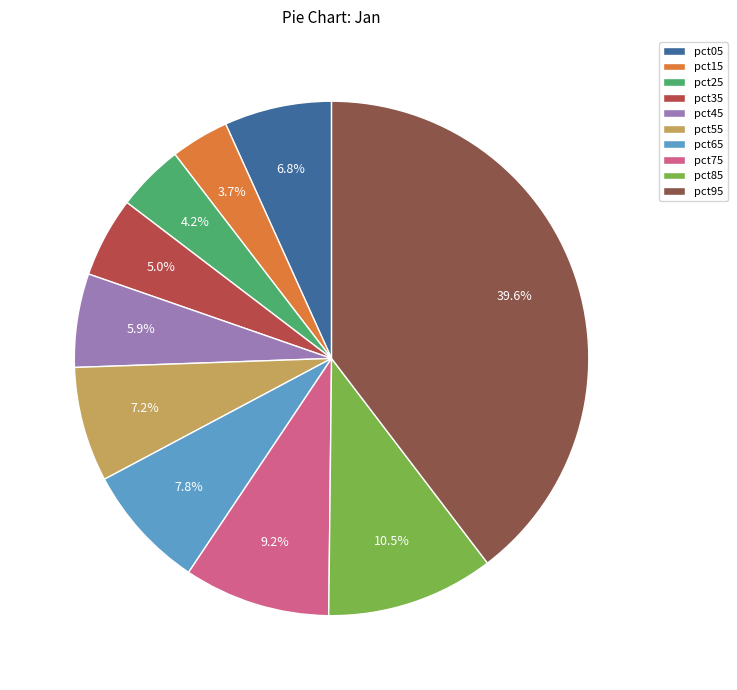

How much of the chart is everything except pct25?

95.8%